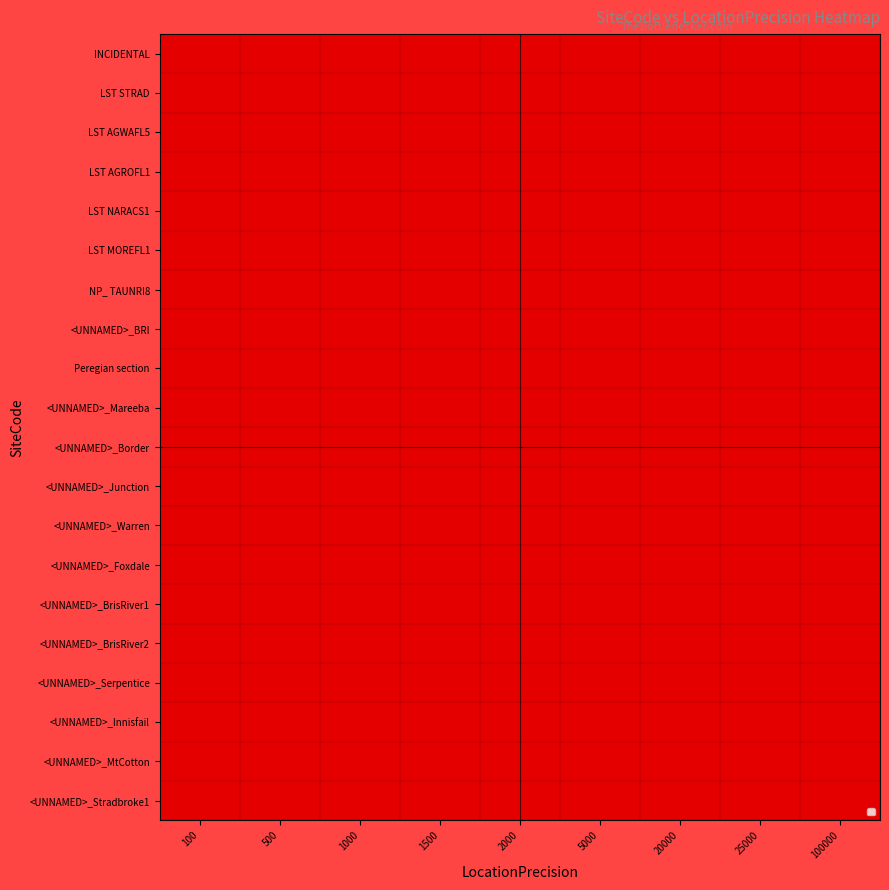

List the series in order of their peak value, highest first.

INCIDENTAL, LST STRAD, LST AGWAFL5, LST AGROFL1, LST NARACS1, LST MOREFL1, NP_ TAUNRI8, <UNNAMED>_BRI, Peregian section, <UNNAMED>_Mareeba, <UNNAMED>_Border, <UNNAMED>_Junction, <UNNAMED>_Warren, <UNNAMED>_Foxdale, <UNNAMED>_BrisRiver1, <UNNAMED>_BrisRiver2, <UNNAMED>_Serpentice, <UNNAMED>_Innisfail, <UNNAMED>_MtCotton, <UNNAMED>_Stradbroke1